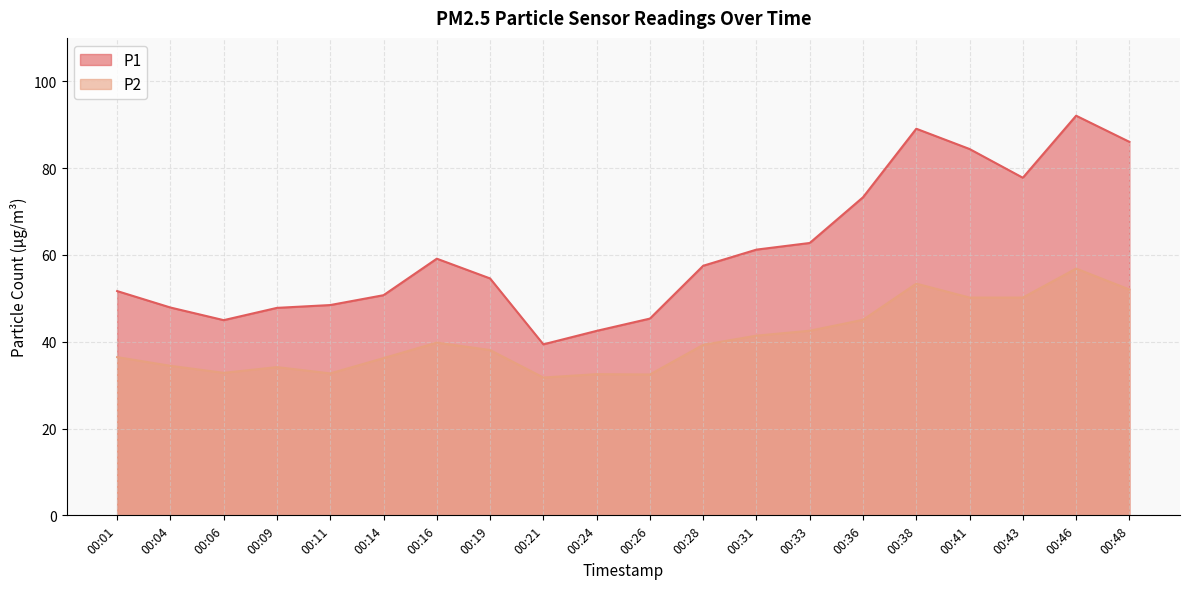

What is the maximum value shown in the chart?

92.1